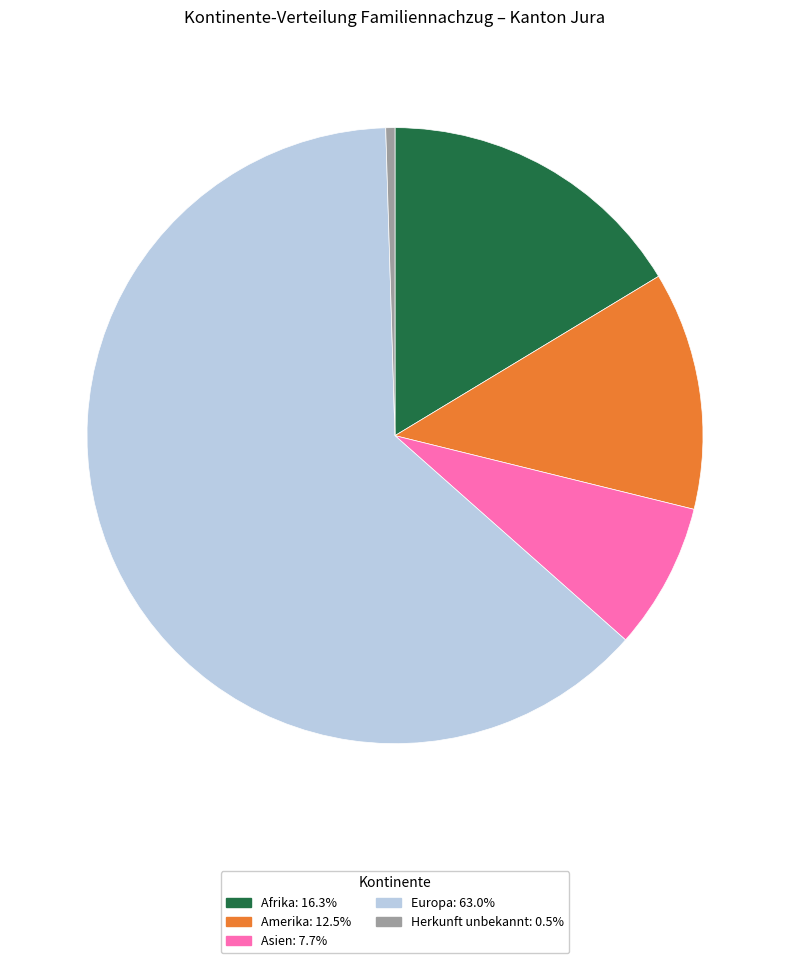

Does any single category account for the majority?

Yes